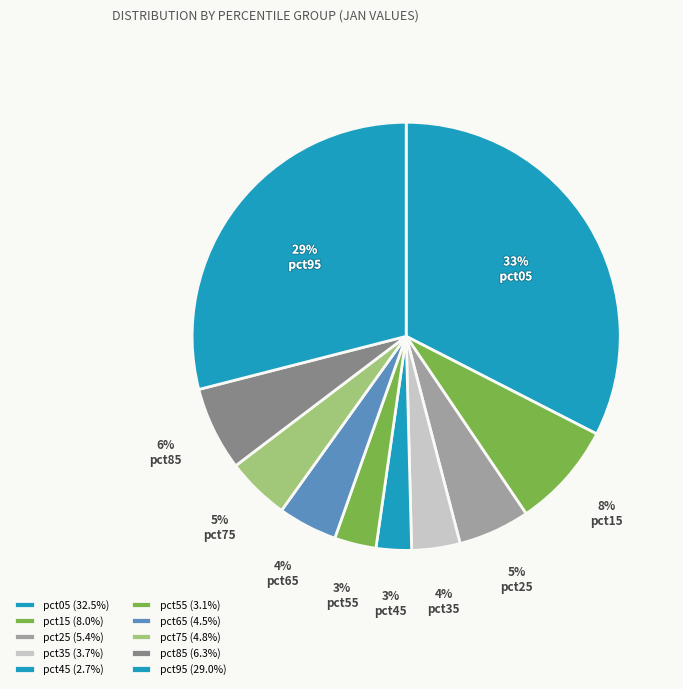

Does pct45 account for over 50% of the chart?

No